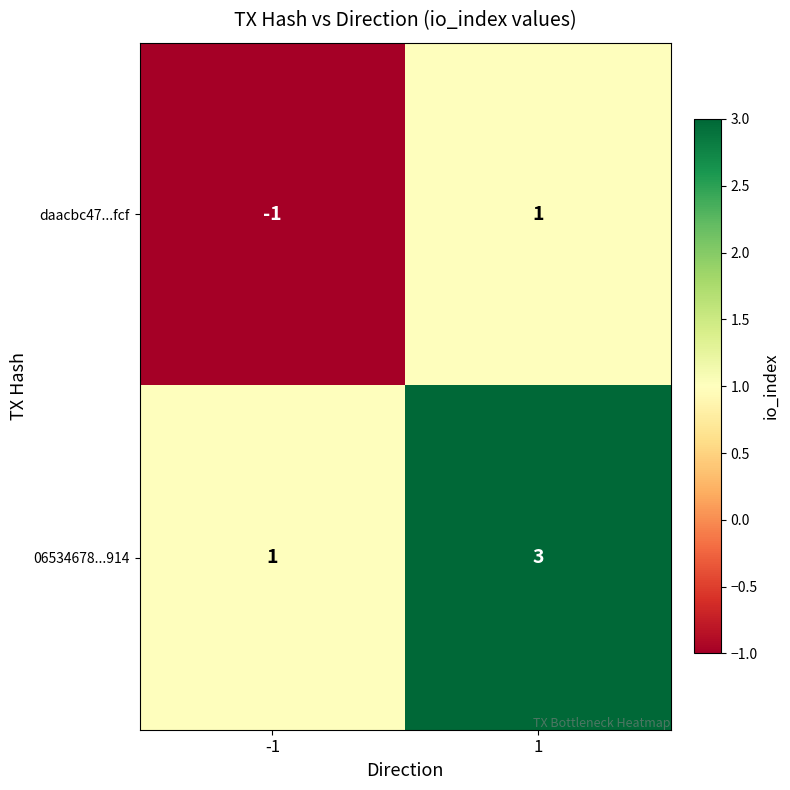

Reading right to left, what are all the values shown in this chart?

daacbc47...fcf: 1=1	-1=-1
06534678...914: 1=3	-1=1